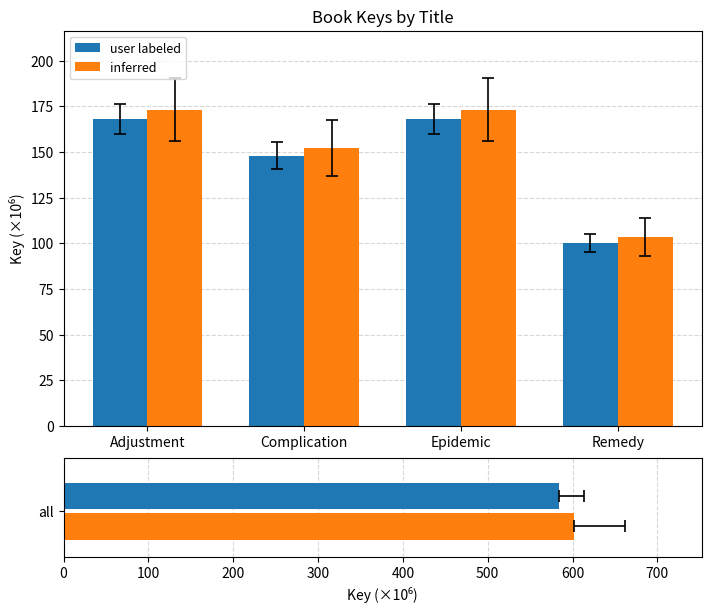

What is the value of the user labeled bar at the 4th from the left?

100.3